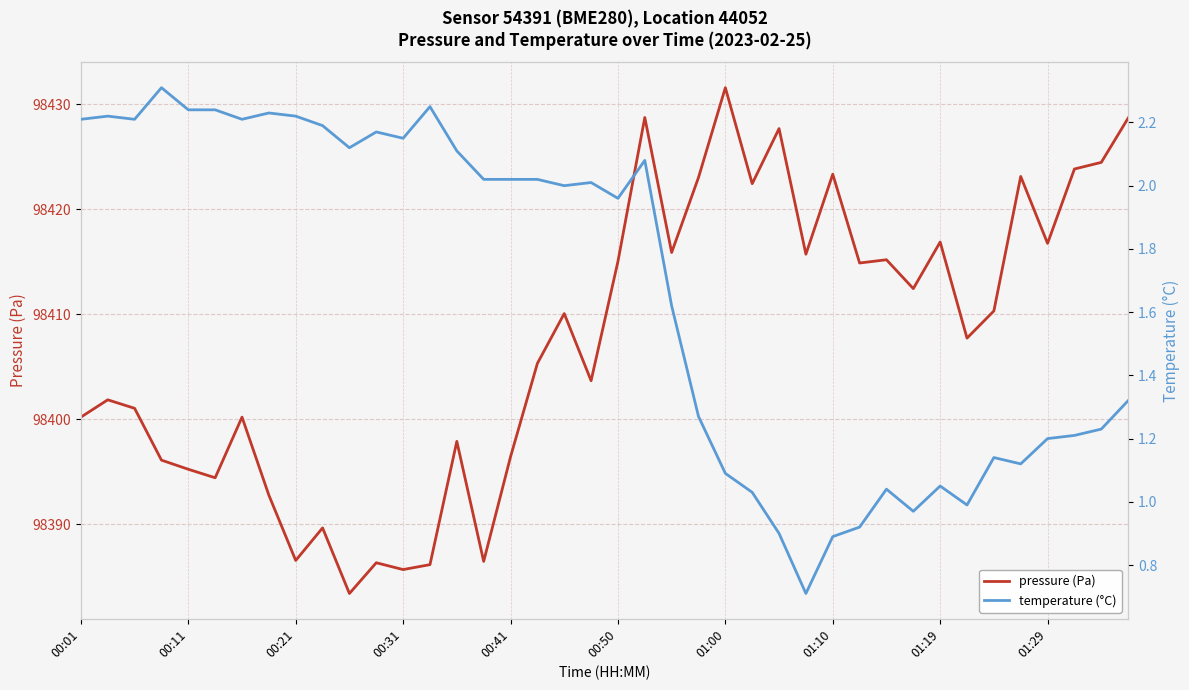

True or false: pressure (Pa) and temperature (°C) intersect in this chart.

False